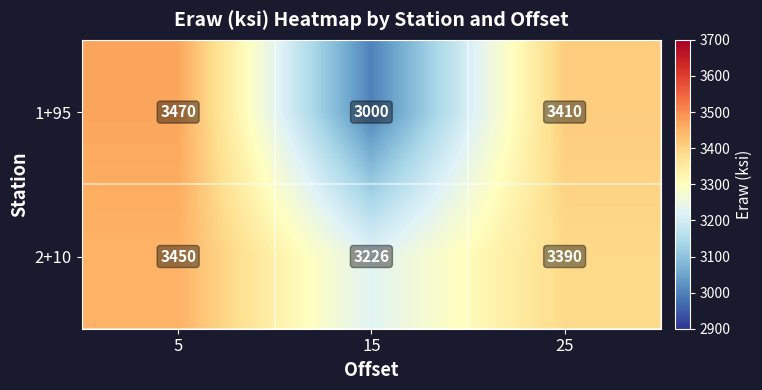

List the series in order of their peak value, highest first.

1+95, 2+10